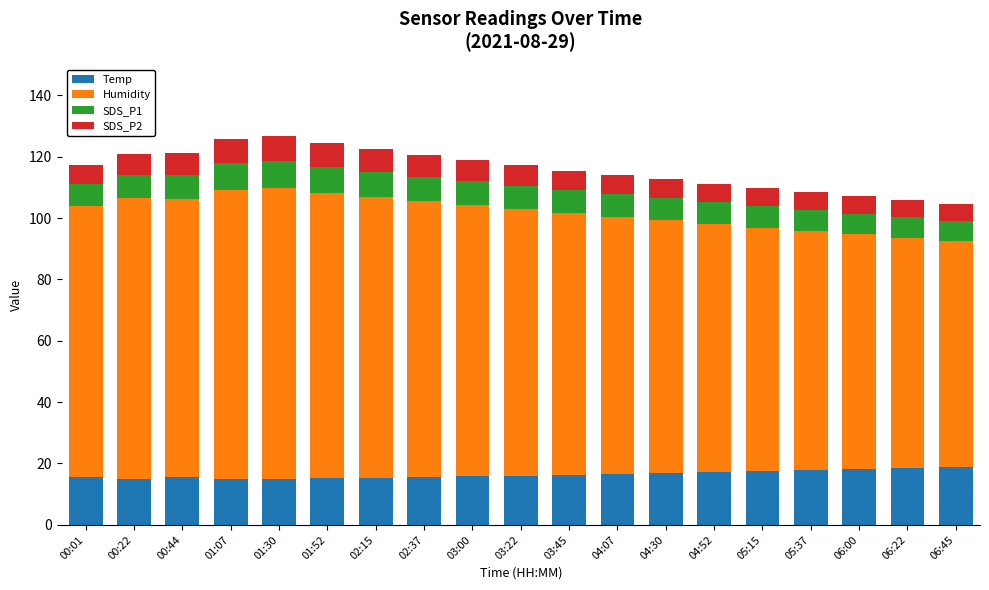

What is the maximum value for Temp?

19.0